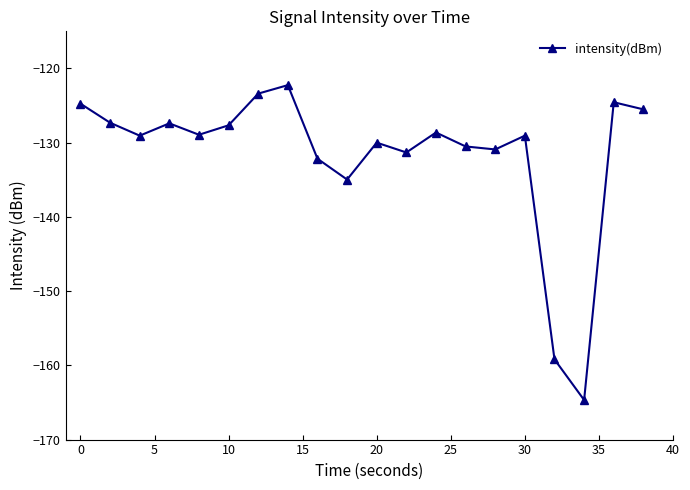

What is the value of the 4th point from the left?

-127.4